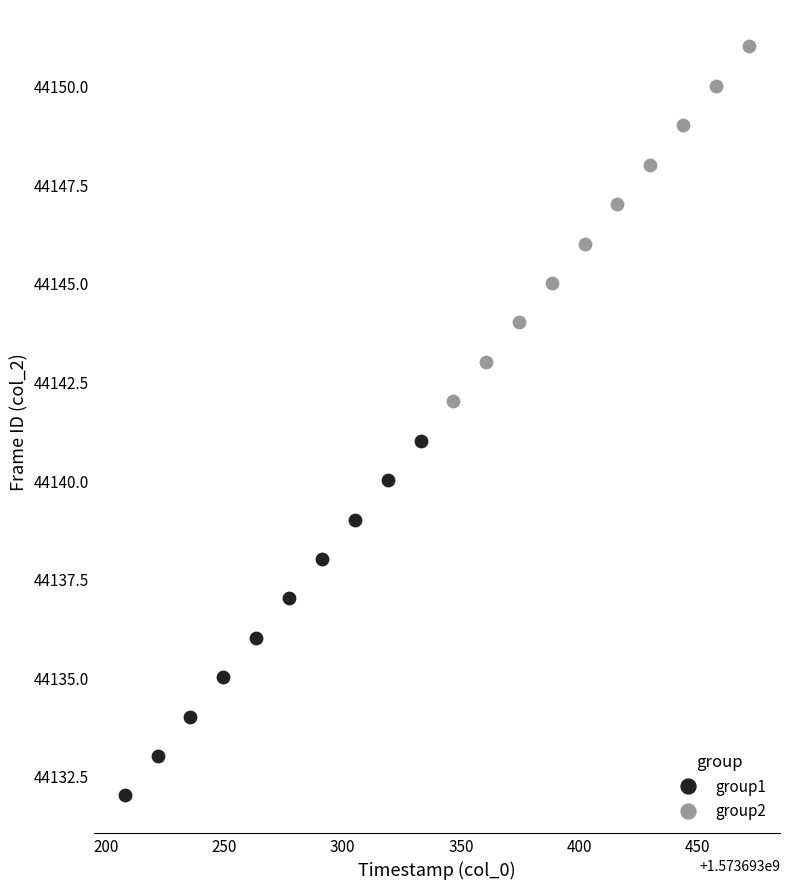

Which series contains the highest Y value?

group2